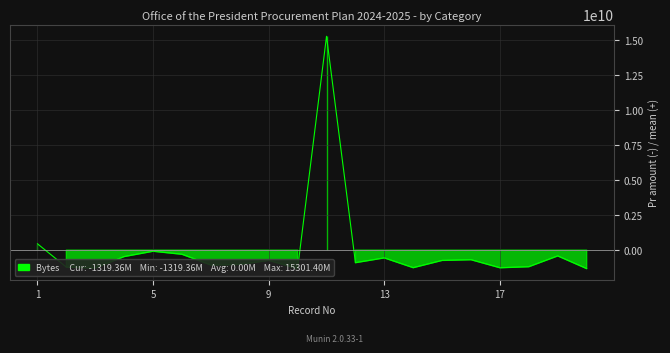

What is the difference between the maximum and minimum values?

16620765000